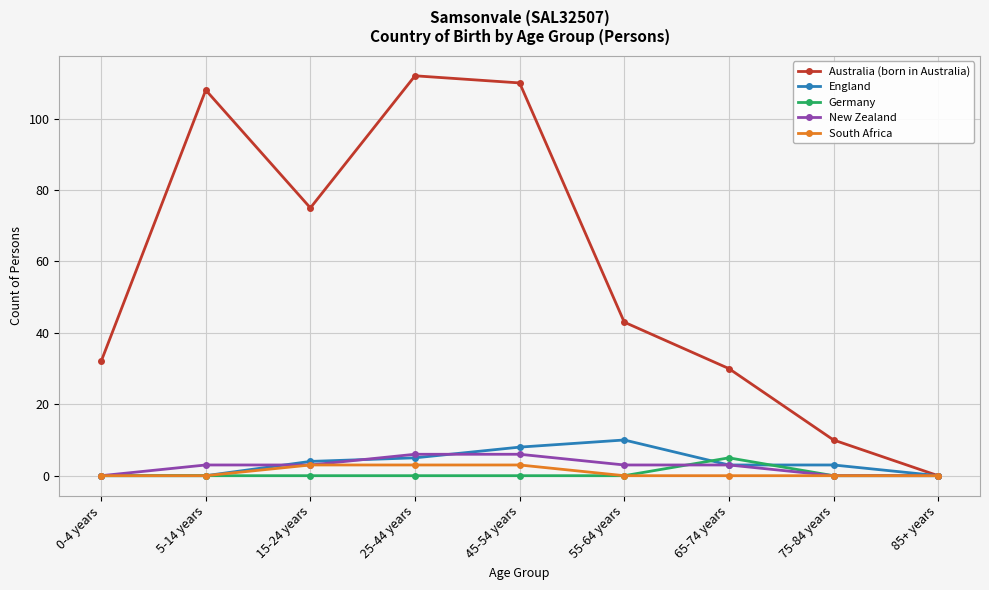

Is it true that South Africa equals 3 at 45-54 years?

True